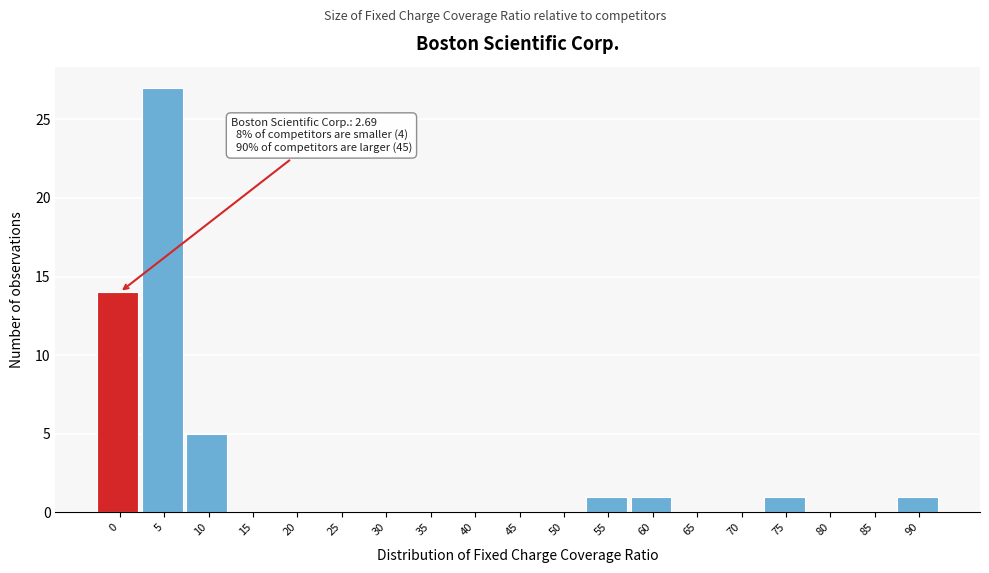

Reading left to right, list all the values displayed in this chart.

0=14	5=27	10=5	15=0	20=0	25=0	30=0	35=0	40=0	45=0	50=0	55=1	60=1	65=0	70=0	75=1	80=0	85=0	90=1